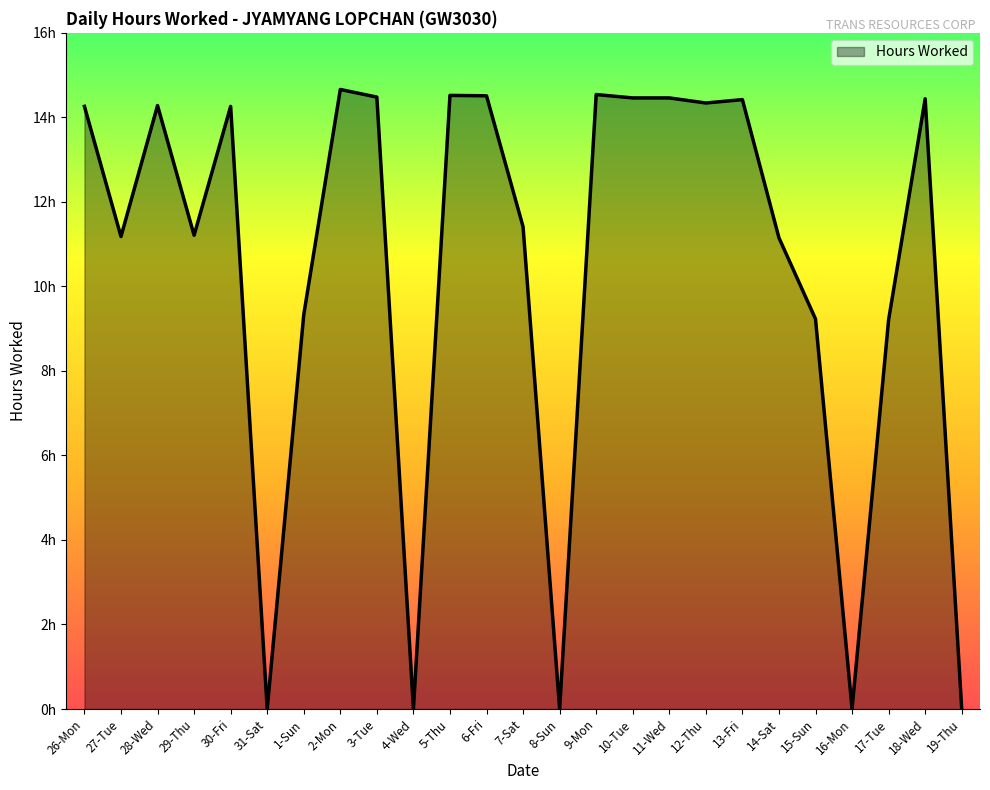

Is this an area chart (filled region under the line)?

Yes